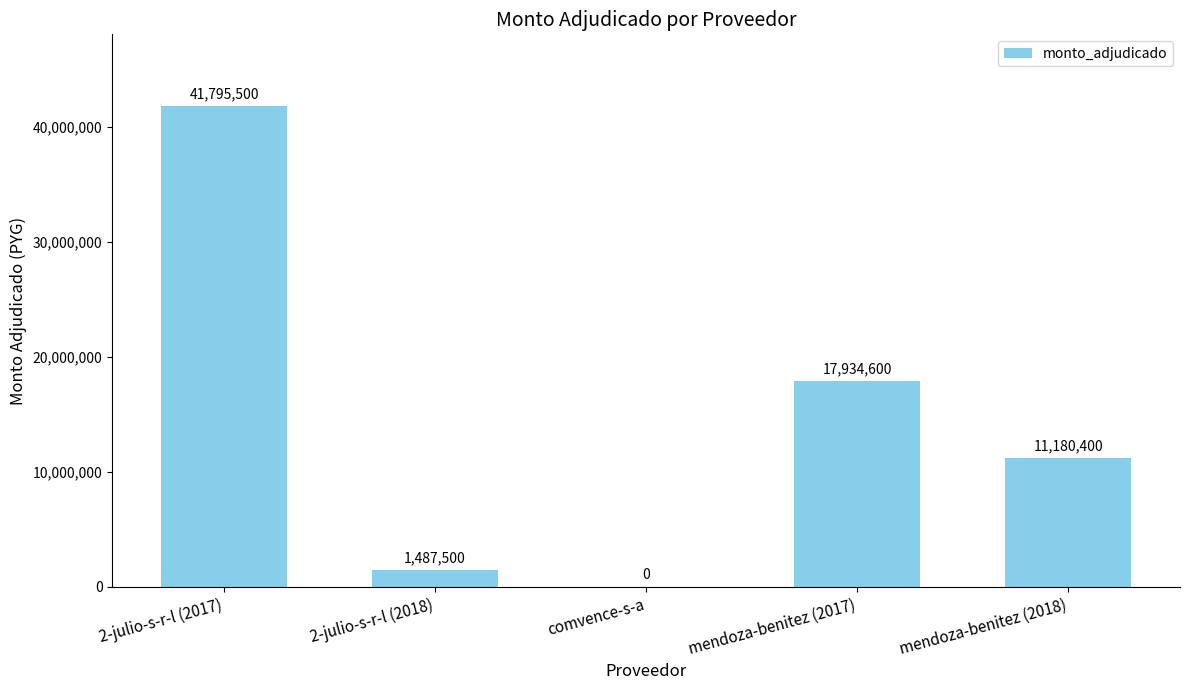

The chart shows a value of 17853911 at mendoza-benitez (2018). True or false?

False